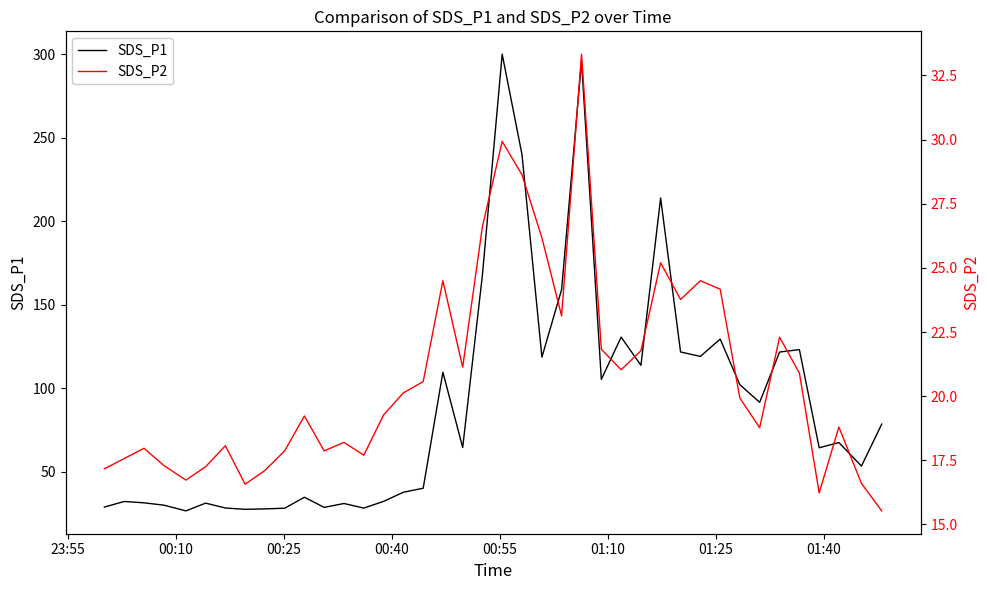

List the series in order of their overall mean, highest first.

SDS_P1, SDS_P2